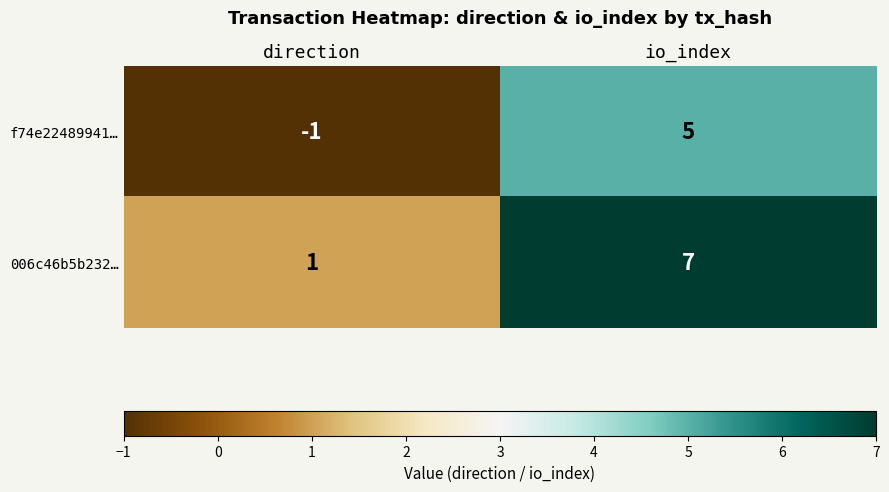

The value of f74e22489941… at direction is -2. True or false?

False